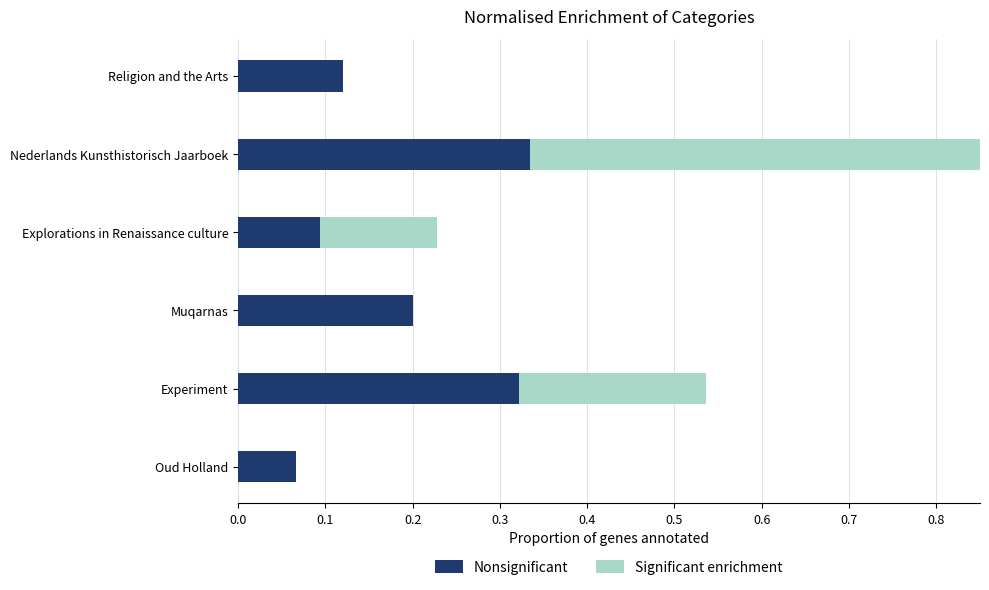

What is the value of the Significant enrichment bar at the 2nd from the left?

0.2